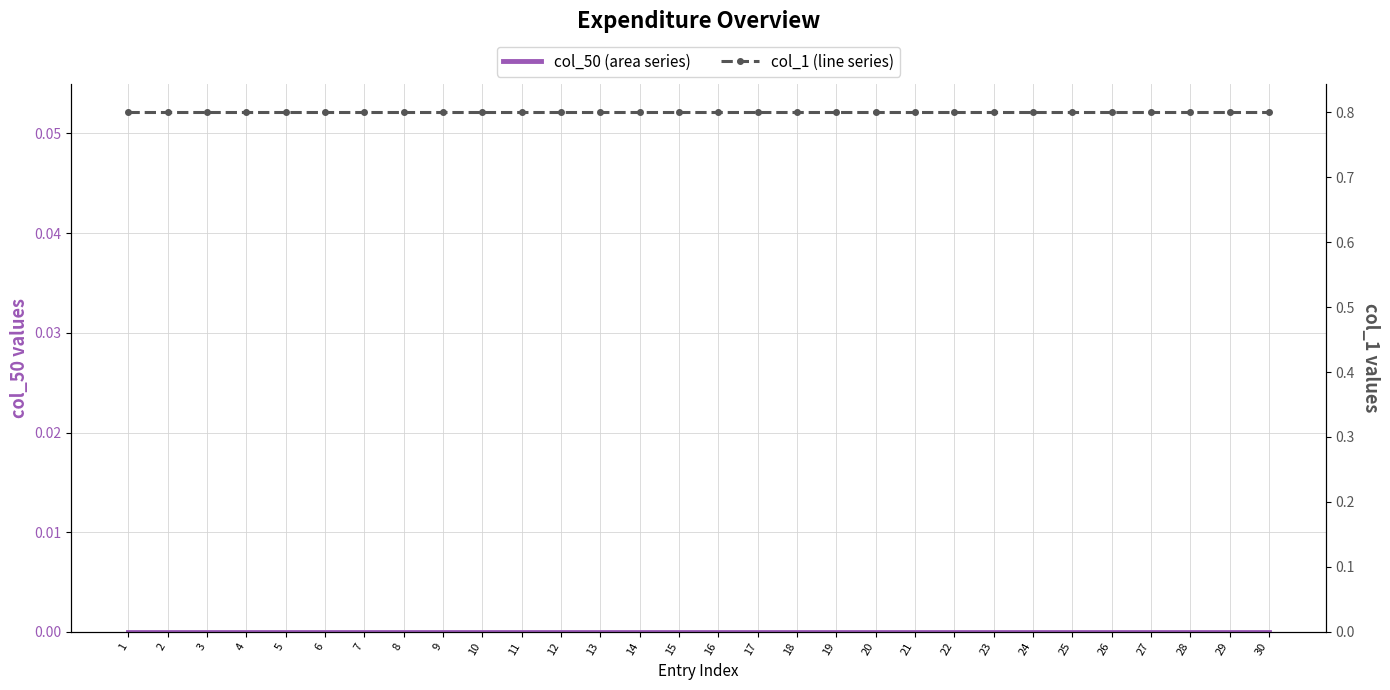

Which label corresponds to the smallest value in the chart?

1